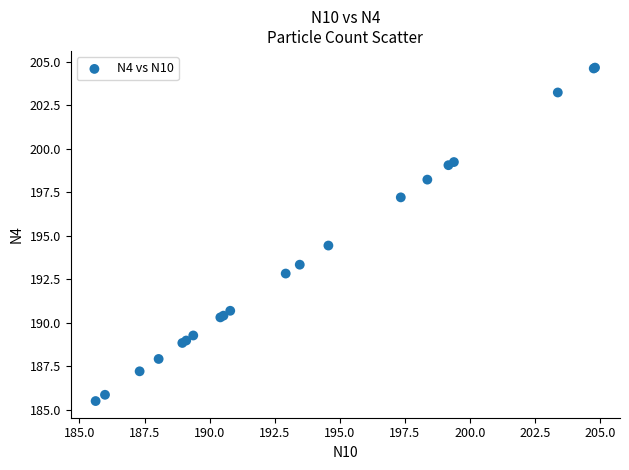

What Y value in the scatter plot is closest to 195?

194.4